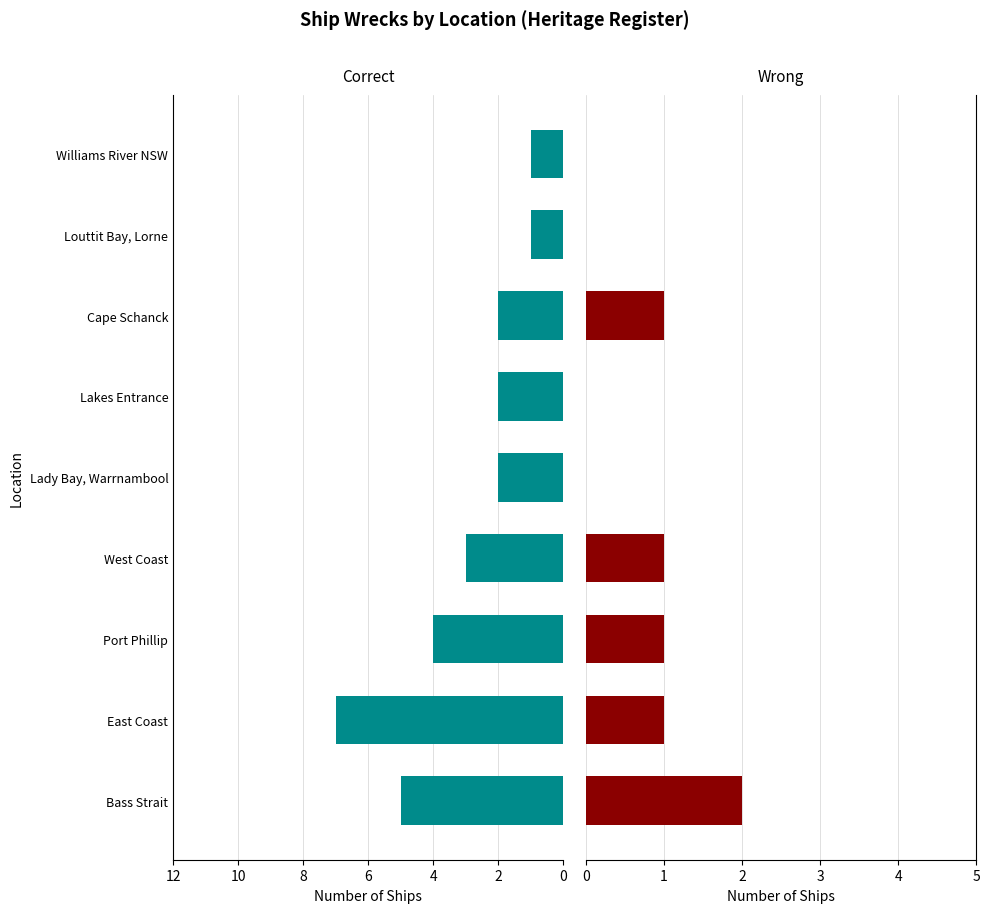

How many data points in Wrong are above 1?

1